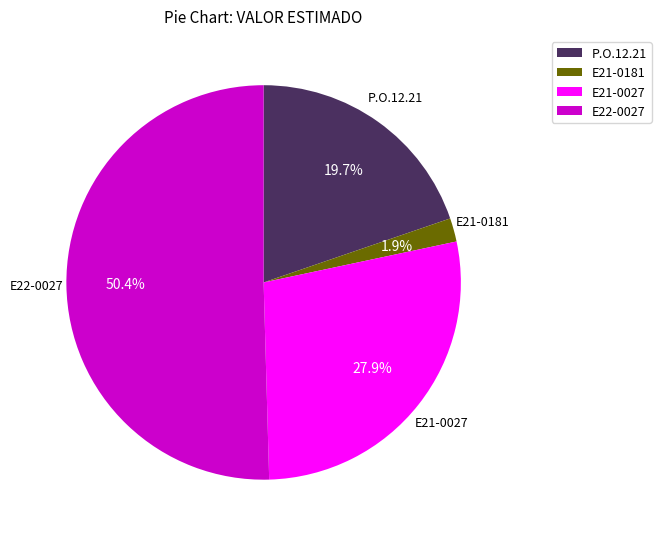

What percentage is NOT represented by P.O.12.21?

80.3%